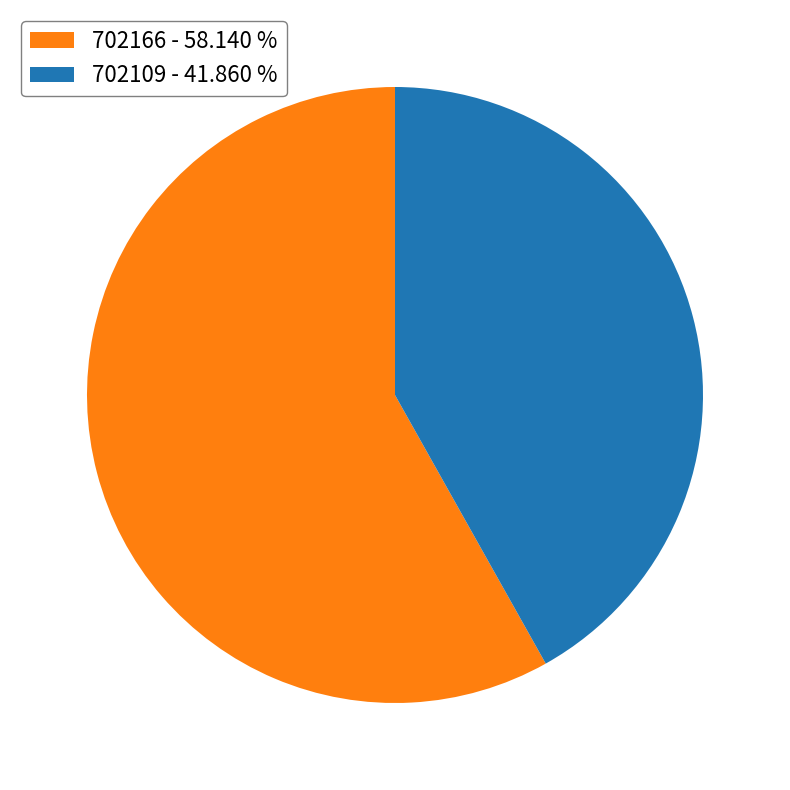

Count the number of slices in the pie.

2